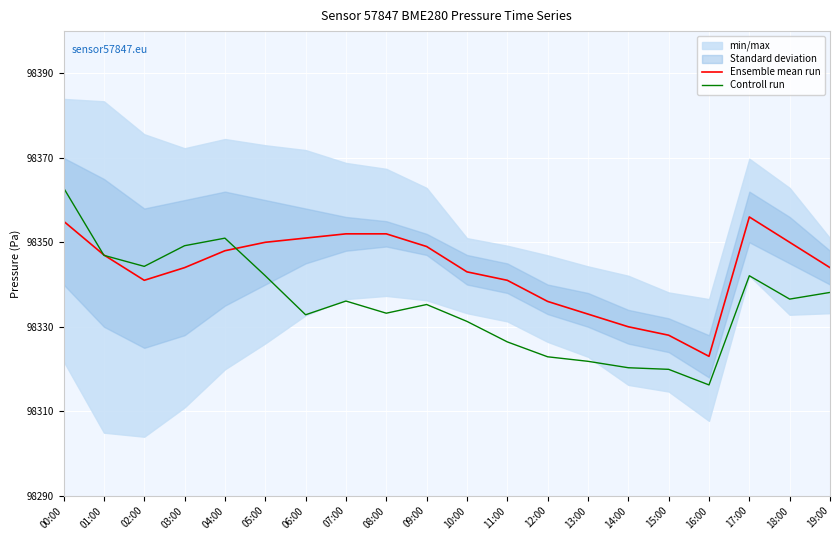

Reading left to right, what are all the values shown in this chart?

Ensemble mean run: 98355.0	98347.0	98341.0	98344.0	98348.0	98350.0	98351.0	98352.0	98352.0	98349.0	98343.0	98341.0	98336.0	98333.0	98330.0	98328.0	98323.0	98356.0	98350.0	98344.0
Controll run: 98362.9	98346.9	98344.3	98349.2	98351.0	98342.1	98332.8	98336.1	98333.2	98335.3	98331.3	98326.4	98322.9	98321.8	98320.3	98319.9	98316.2	98342.1	98336.6	98338.1